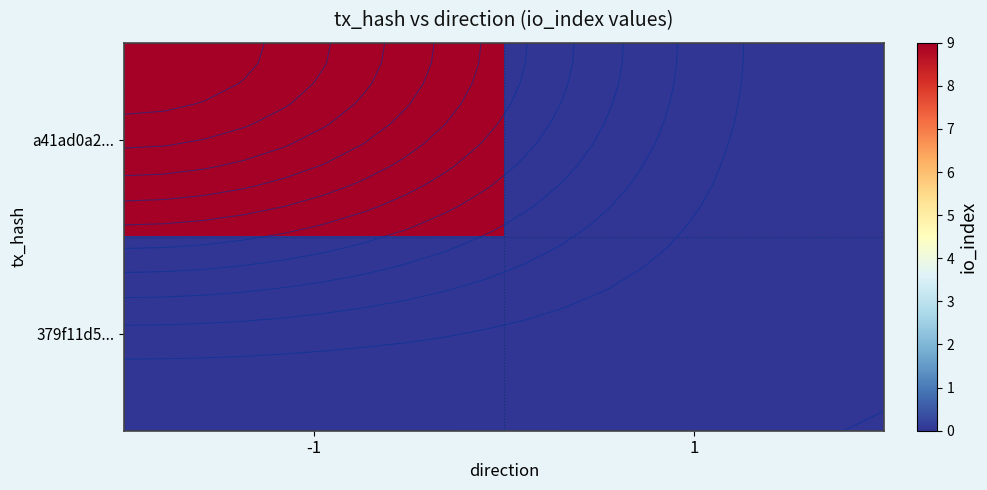

Which category has the lowest value across all series?

1